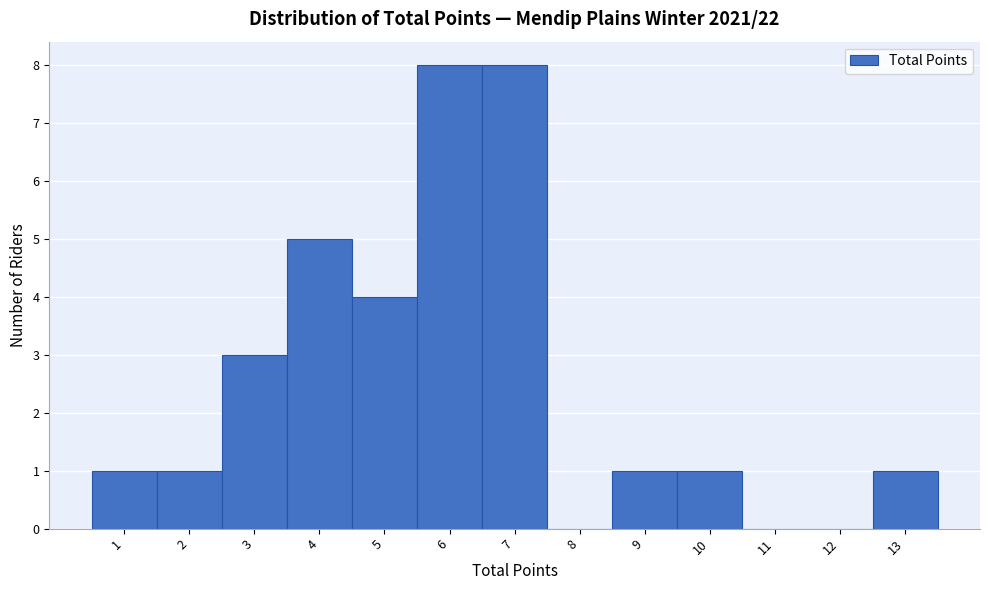

Reading left to right, transcribe this chart: for each bar, give the range it covers on the x-axis and its height. The values are not printed on the chart, so give them approximately, as read against the axis.

0.5 to 1.5: 1
1.5 to 2.5: 1
2.5 to 3.5: 3
3.5 to 4.5: 5
4.5 to 5.5: 4
5.5 to 6.5: 8
6.5 to 7.5: 8
7.5 to 8.5: 0
8.5 to 9.5: 1
9.5 to 10.5: 1
10.5 to 11.5: 0
11.5 to 12.5: 0
12.5 to 13.5: 1